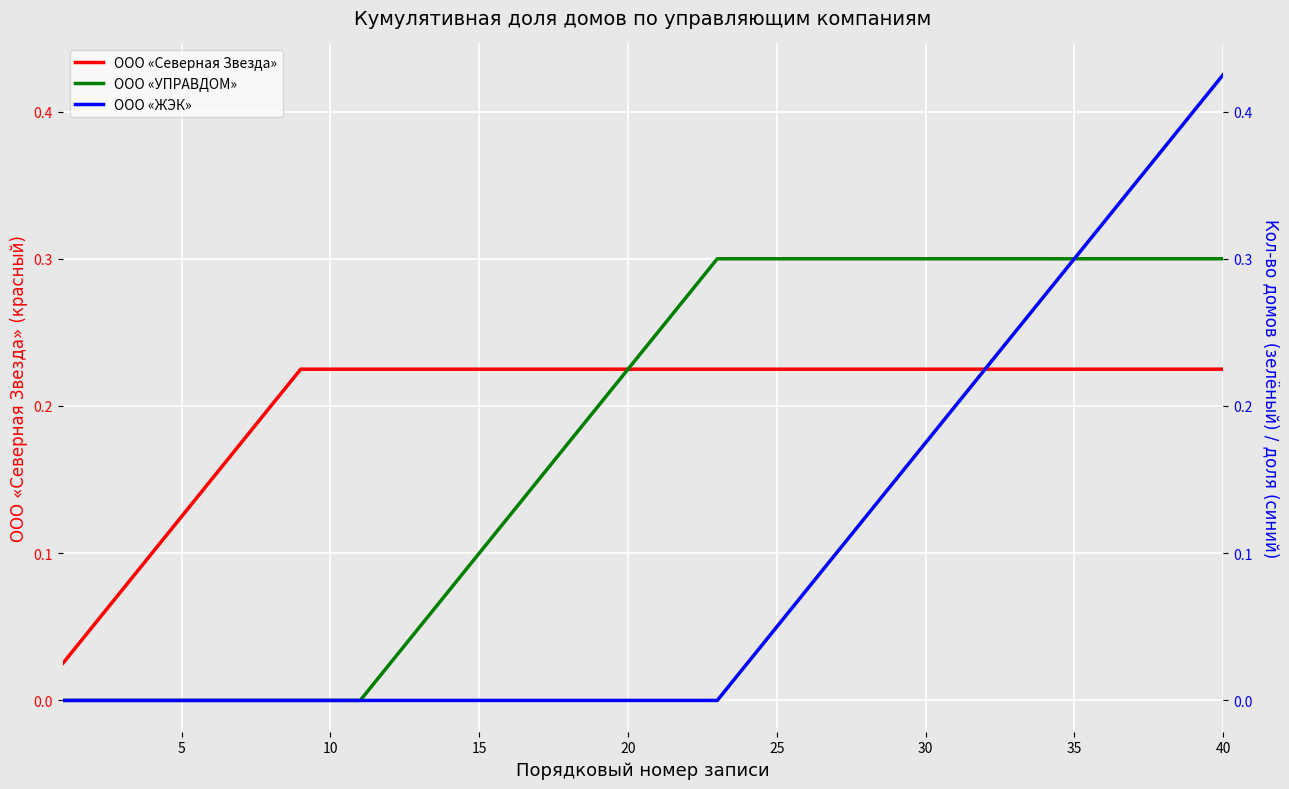

How many lines are shown in the chart?

3